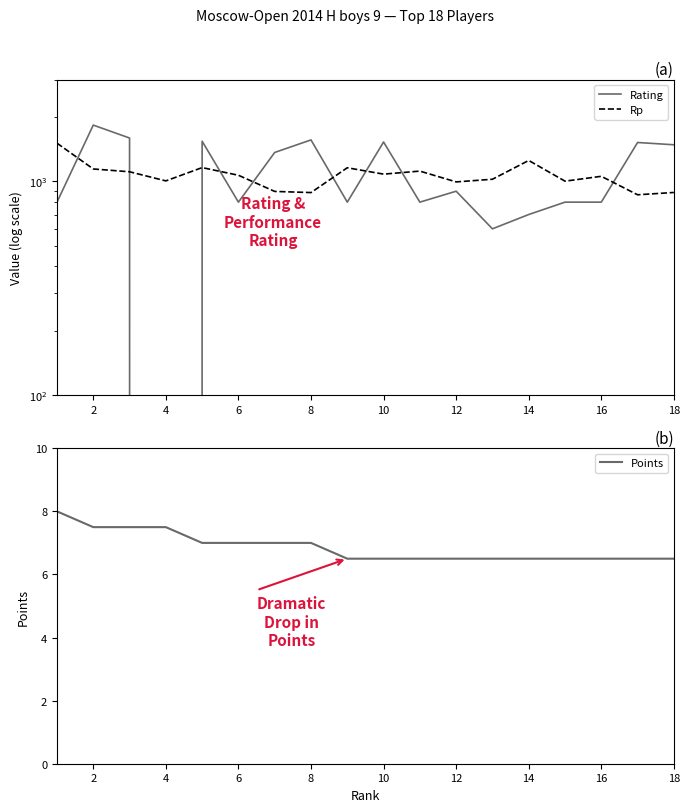

What are all the series names shown in the legend?

Rating, Rp, Points